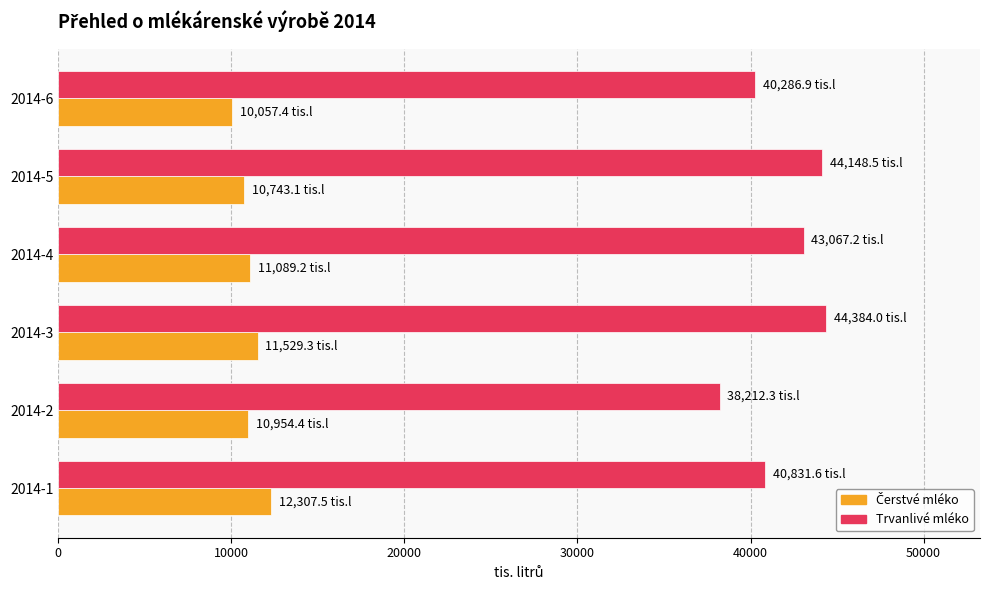

What is the total value across all series at 2014-5?

54891.6